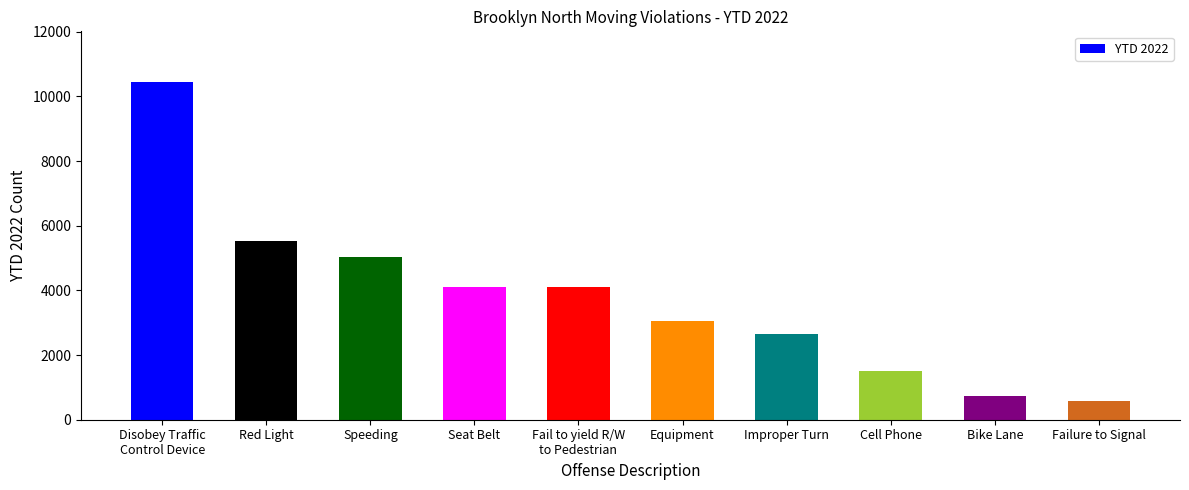

What is the sum of the values at Cell Phone and Bike Lane?

2239